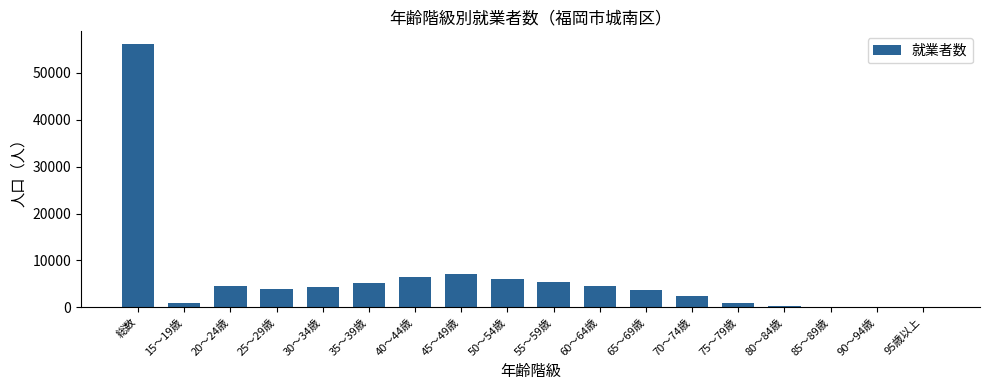

True or false: the data shows 1787 at 20～24歳.

False